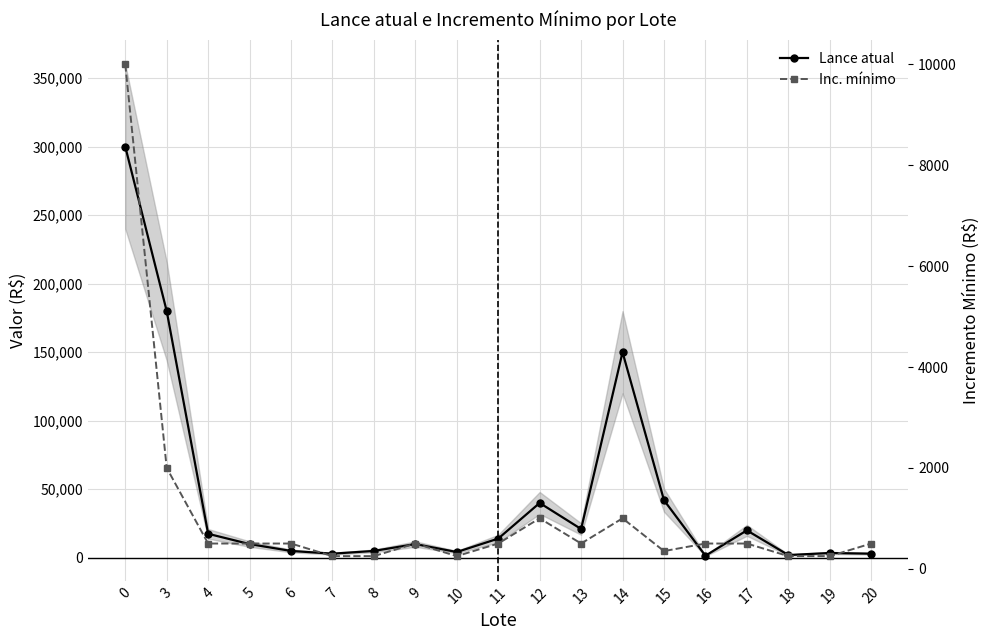

Rank the categories by Lance atual value from highest to lowest.

0, 3, 14, 15, 12, 13, 17, 4, 11, 5, 9, 6, 8, 10, 19, 7, 20, 18, 16